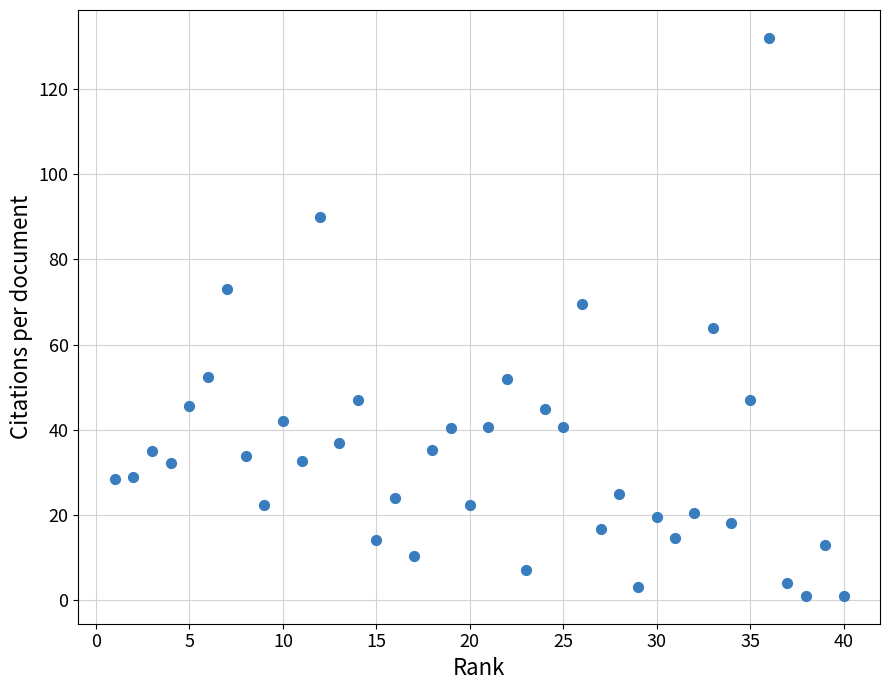

What Y value in the scatter plot is closest to 66?

64.0